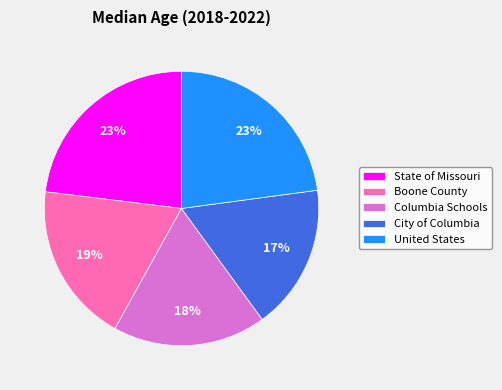

Do Columbia Schools and State of Missouri together represent more than half of the pie?

No